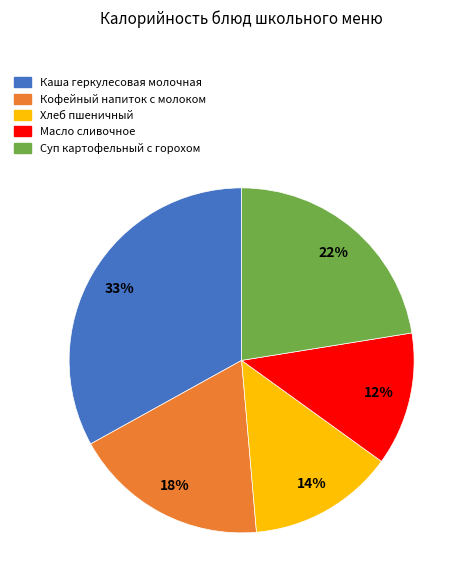

How many slices are in this pie chart?

5